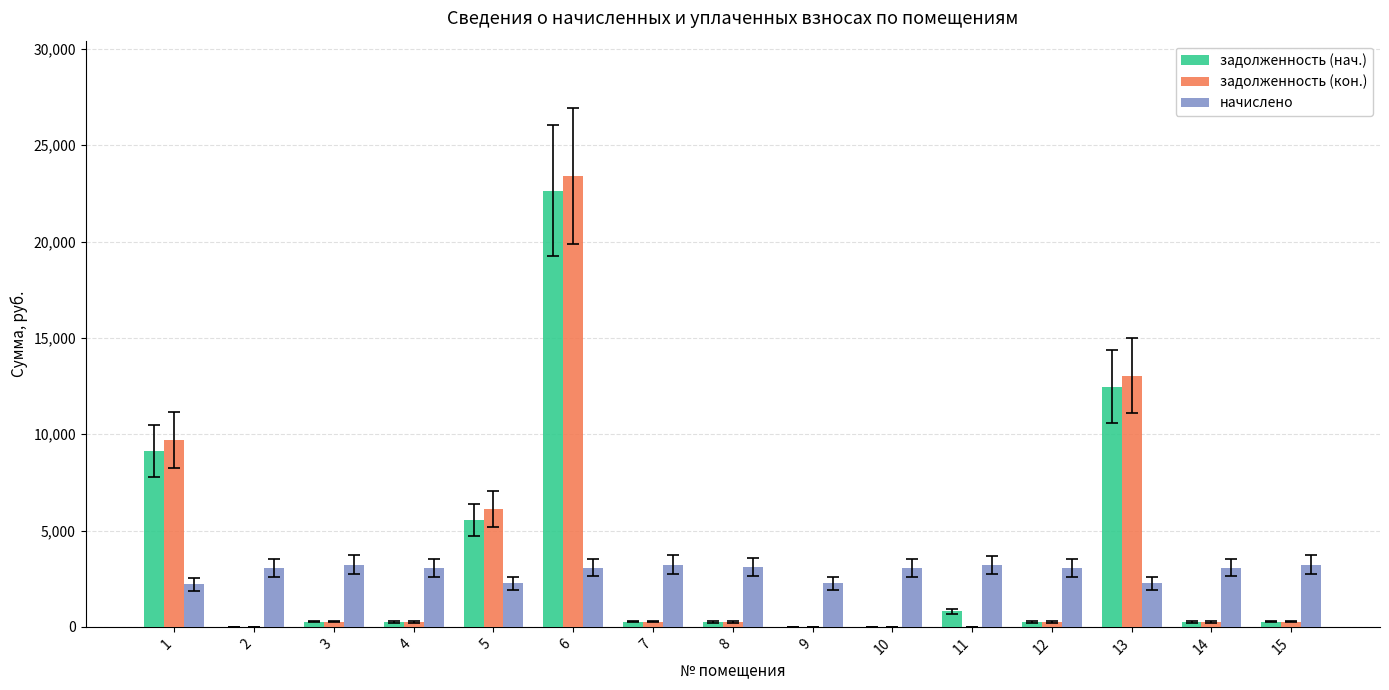

What is the greatest value displayed?

23406.5